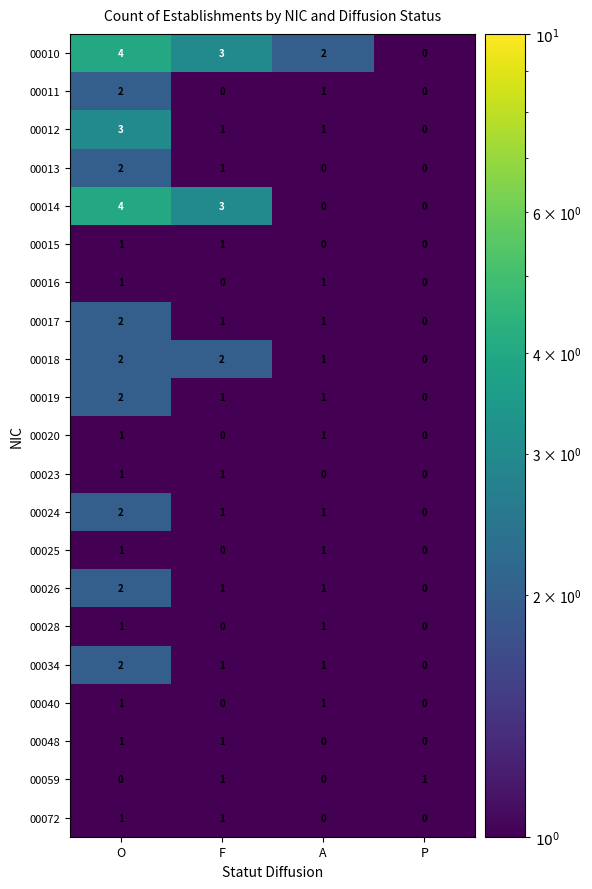

Count the 00048 values in the range 0 to 1.

4